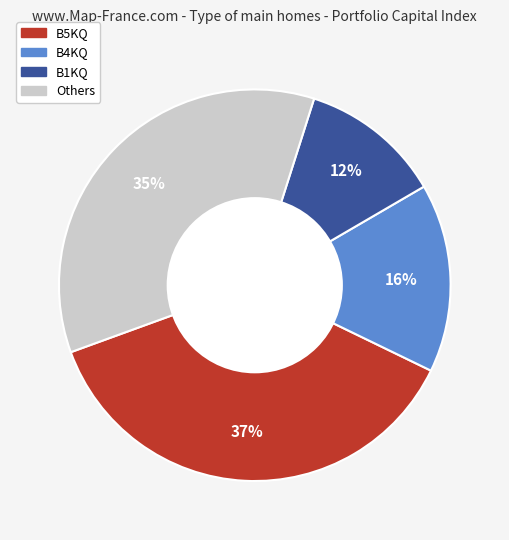

To the nearest percent, what is the average slice percentage?

25%